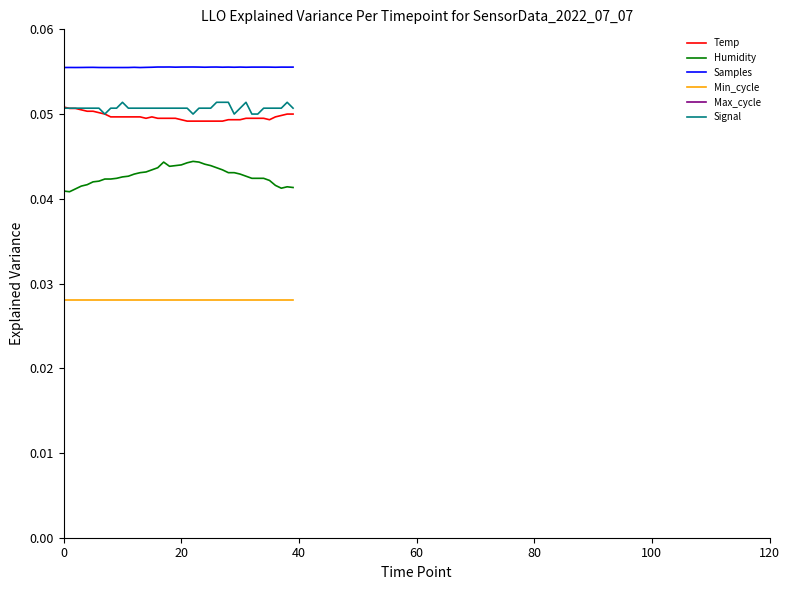

True or false: Samples and Min_cycle intersect in this chart.

False